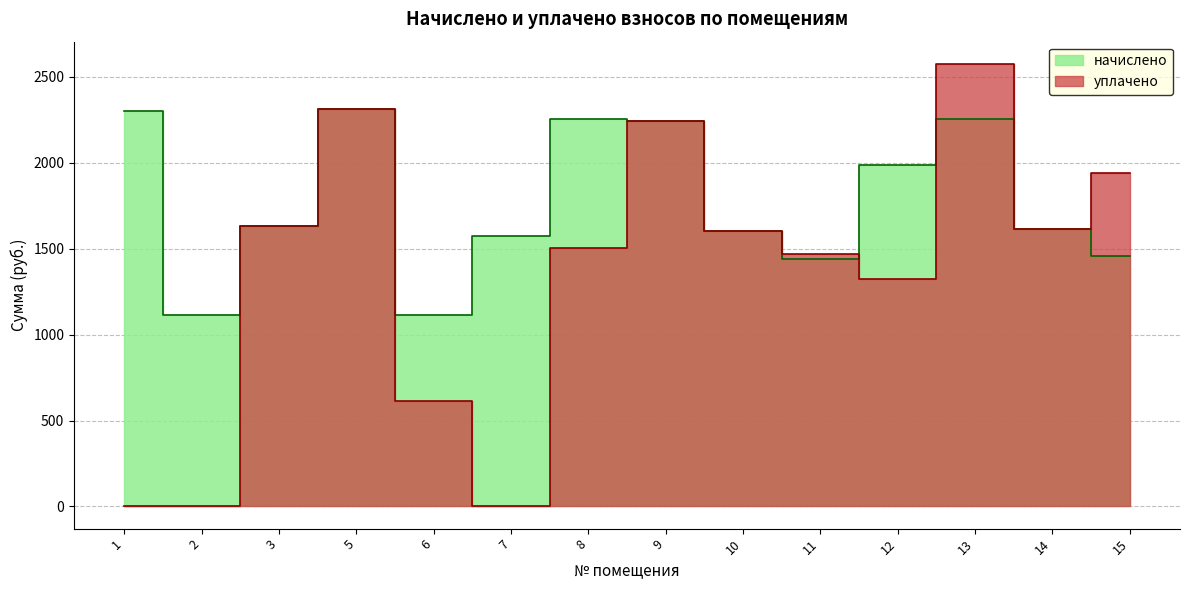

How many intersections are there between уплачено and начислено?

2